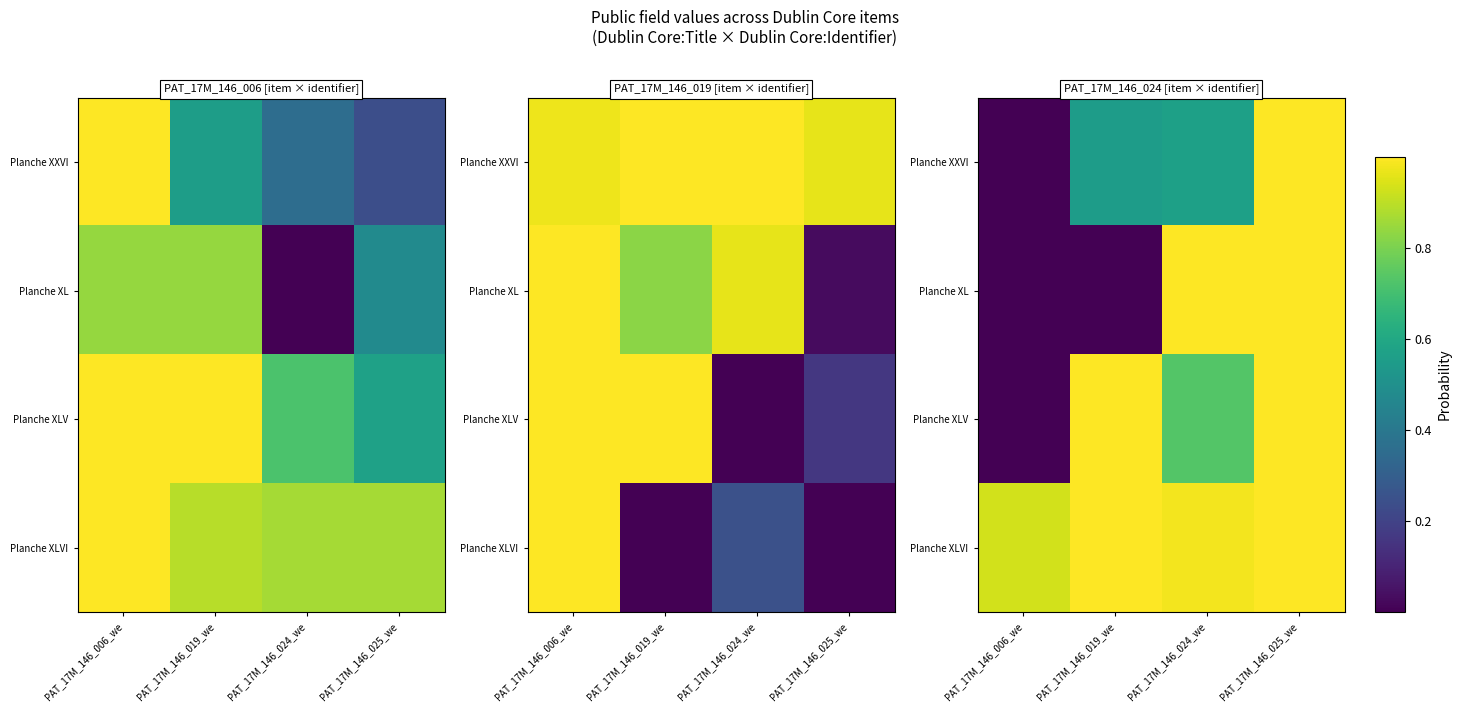

At which label is Planche XL closest to 0?

PAT_17M_146_006_we